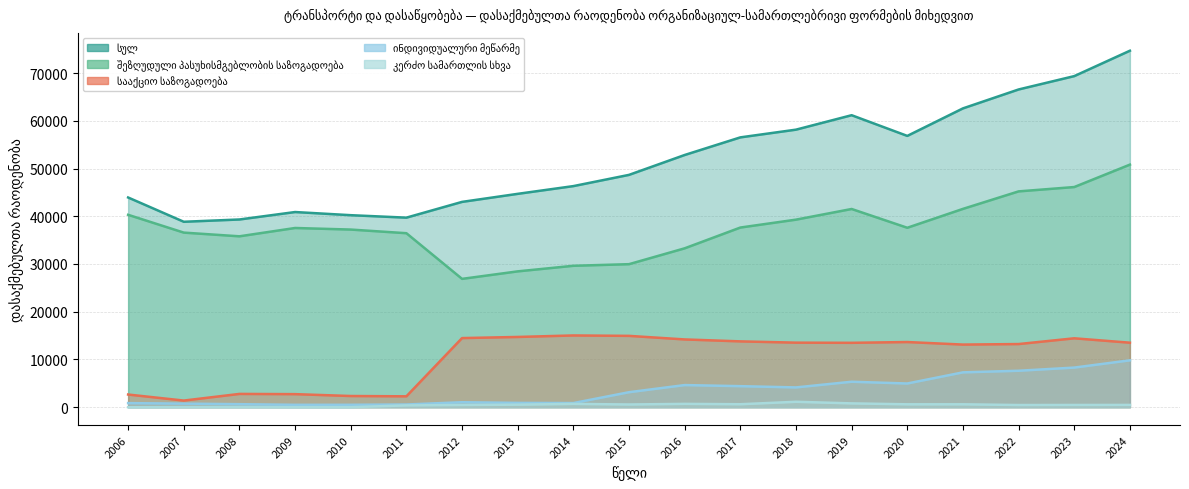

What is the lowest value of the შეზღუდული პასუხისმგებლობის საზოგადოება series?

26886.0